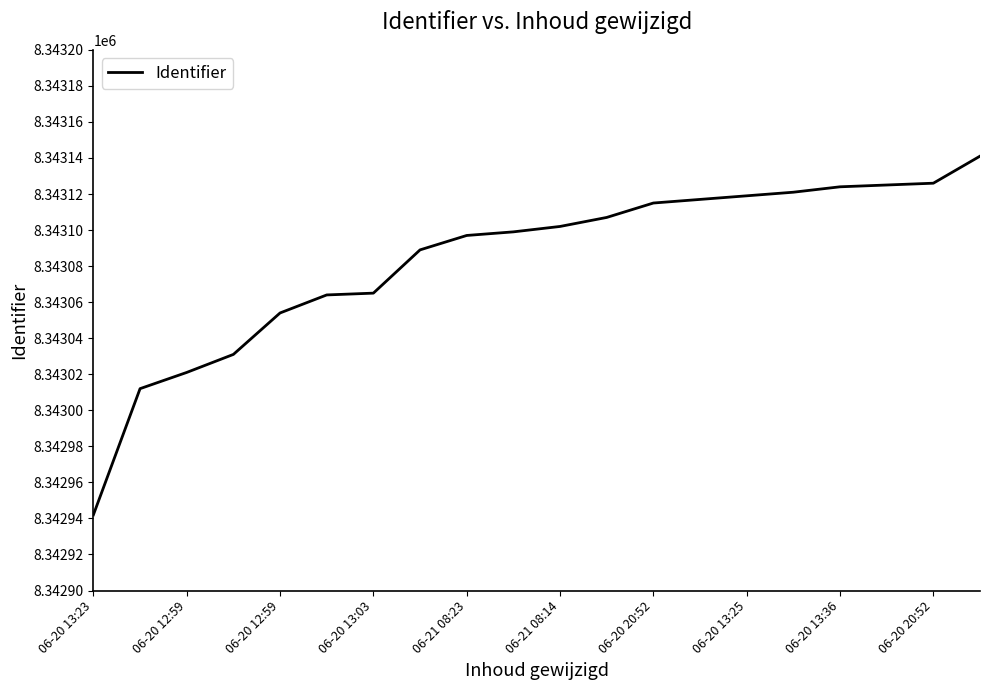

What is the greatest value displayed?

8343141